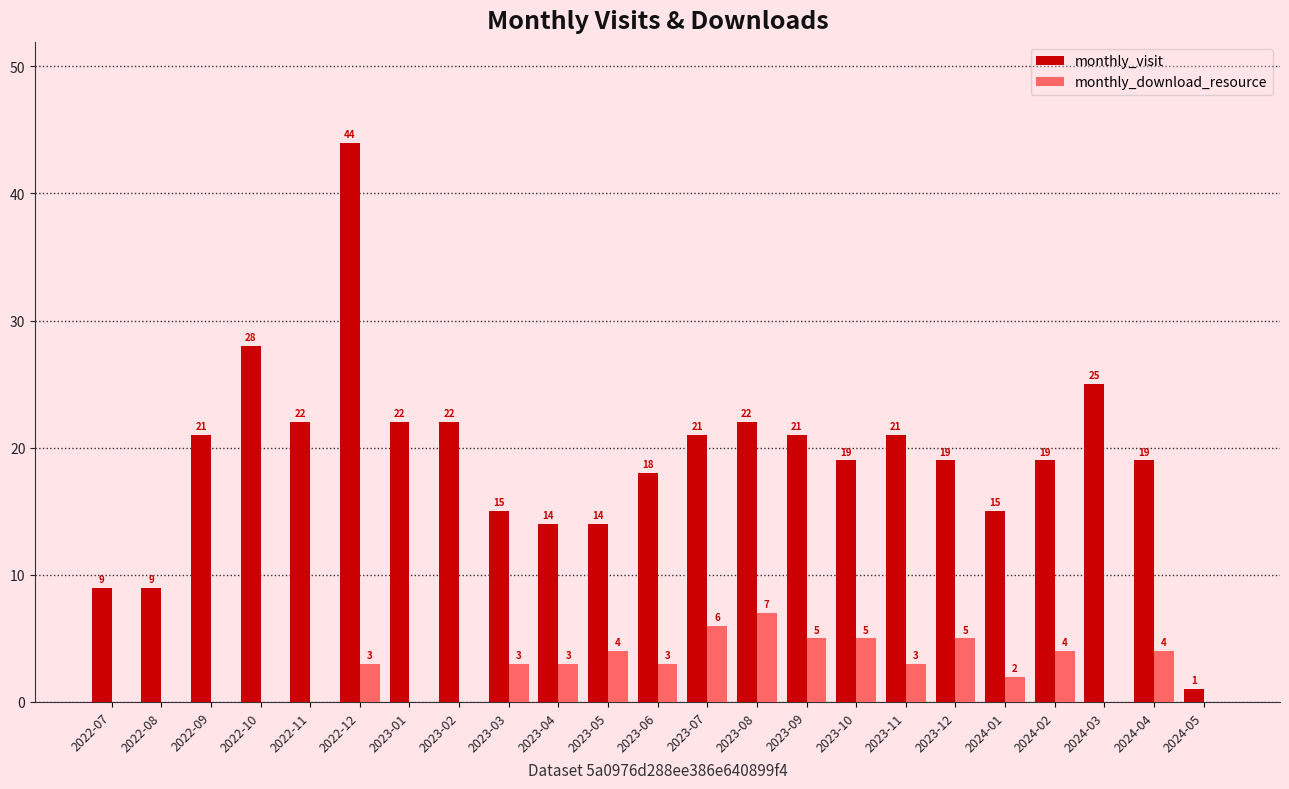

At which category is the sum across all series the highest?

2022-12